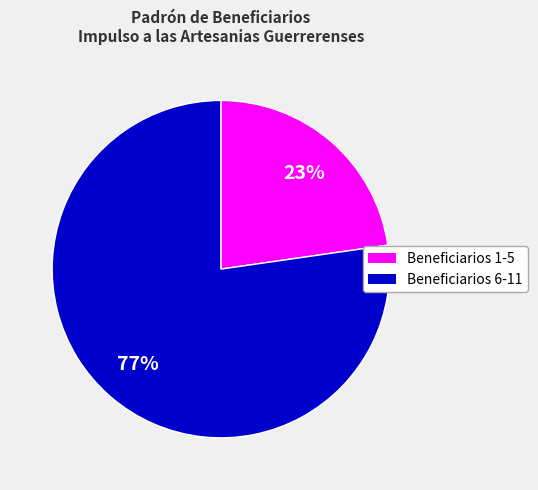

To the nearest percent, what portion does Beneficiarios 6-11 represent?

77%